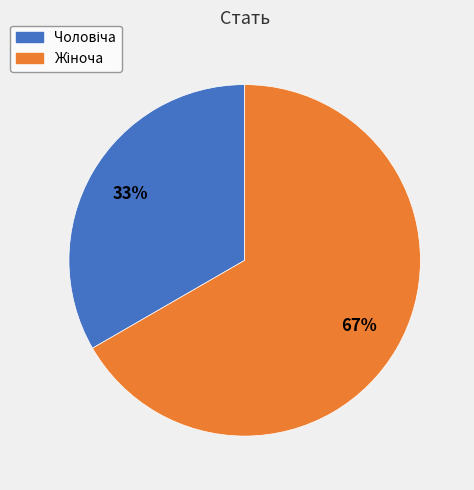

To the nearest percent, what is the average slice percentage?

50%